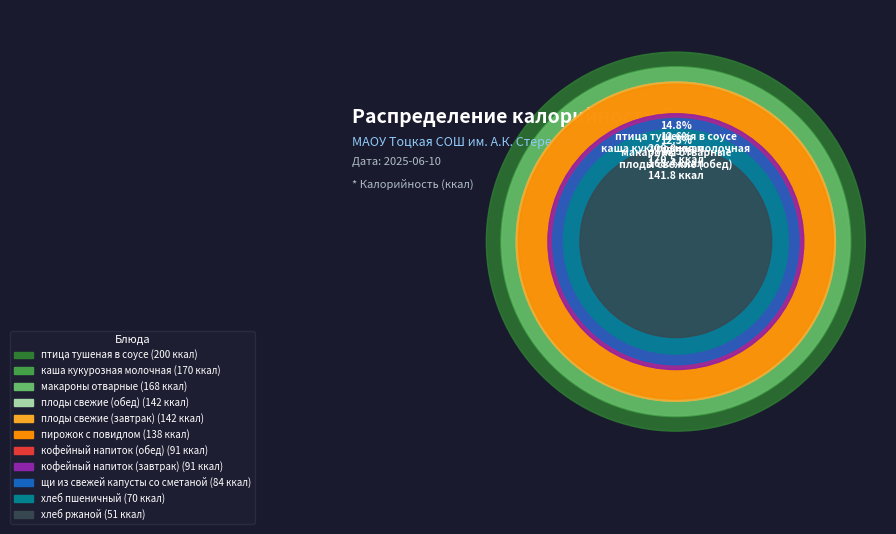

Is it true that птица тушеная в соусе is 15% of the pie?

True